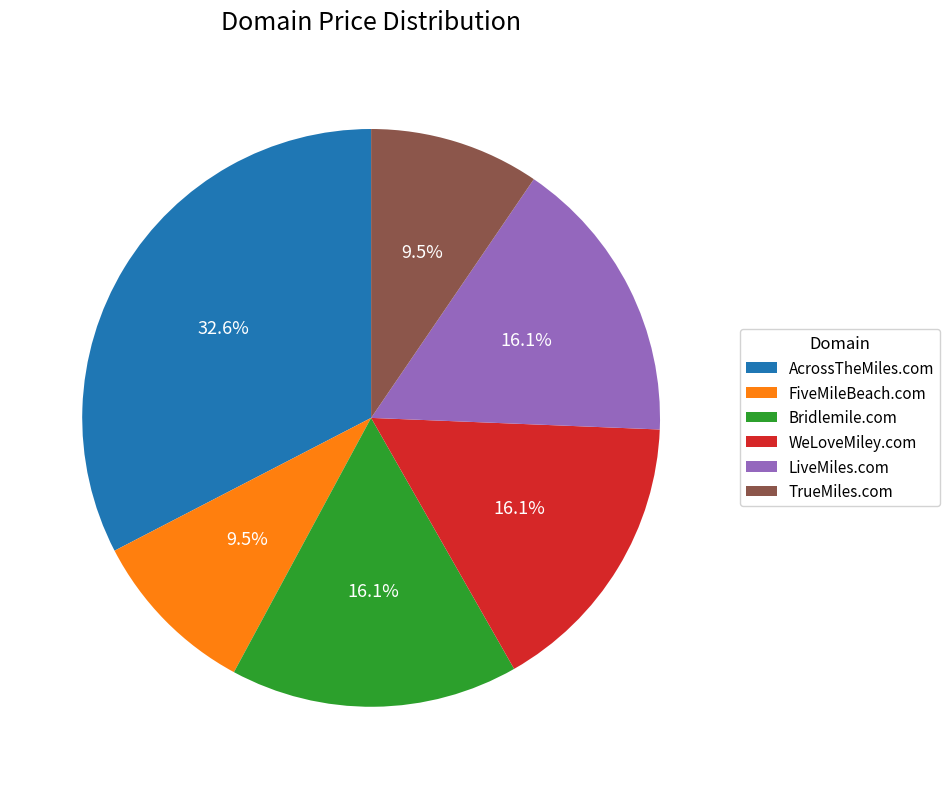

Does any single category account for the majority?

No